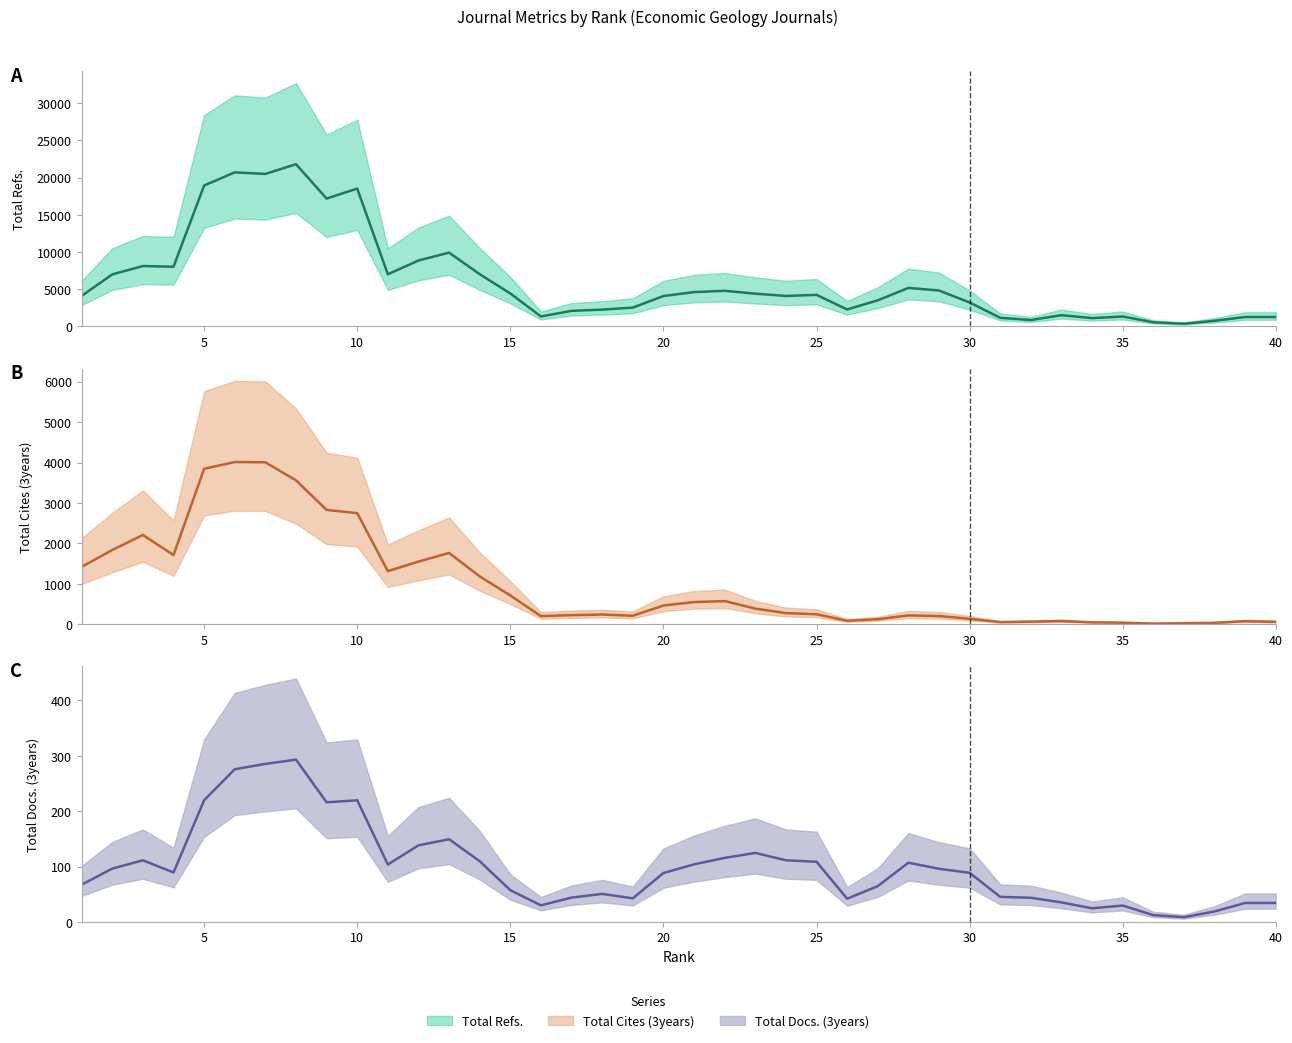

Which series has the largest range (max minus min)?

Total Refs. (trend)